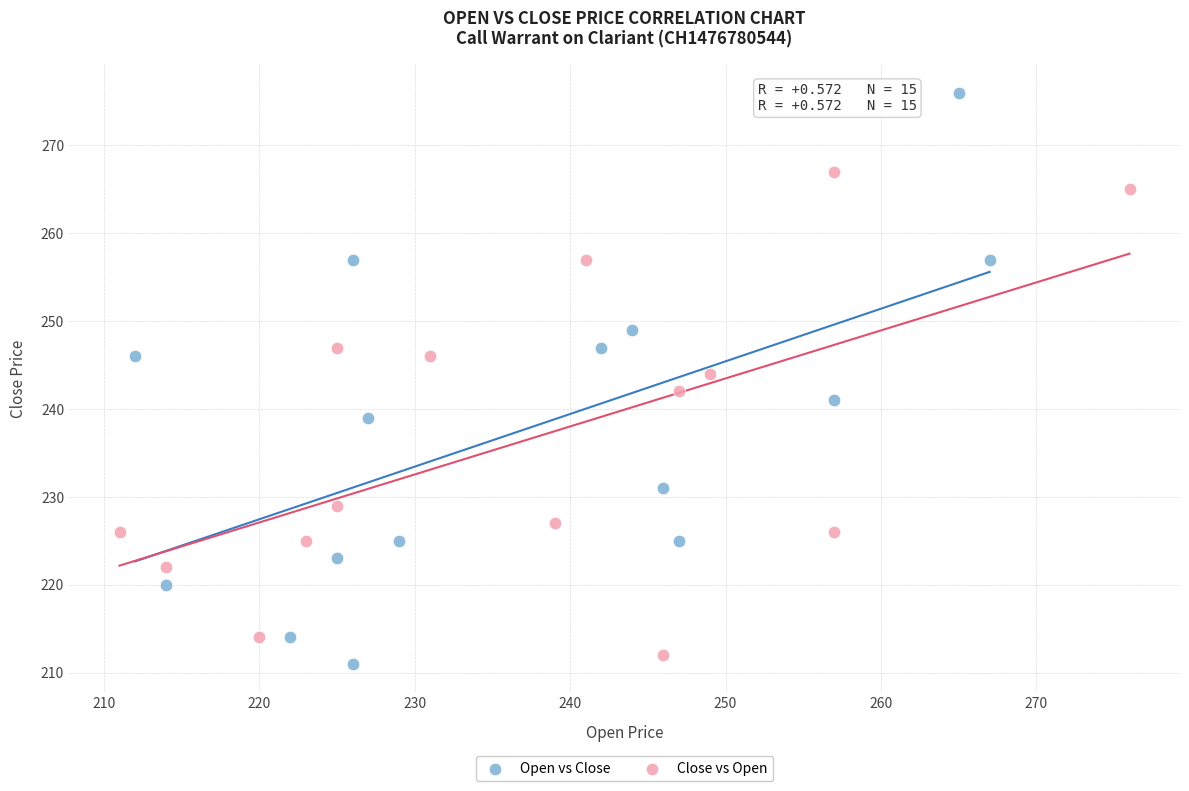

Which series contains the highest Y value?

Open vs Close